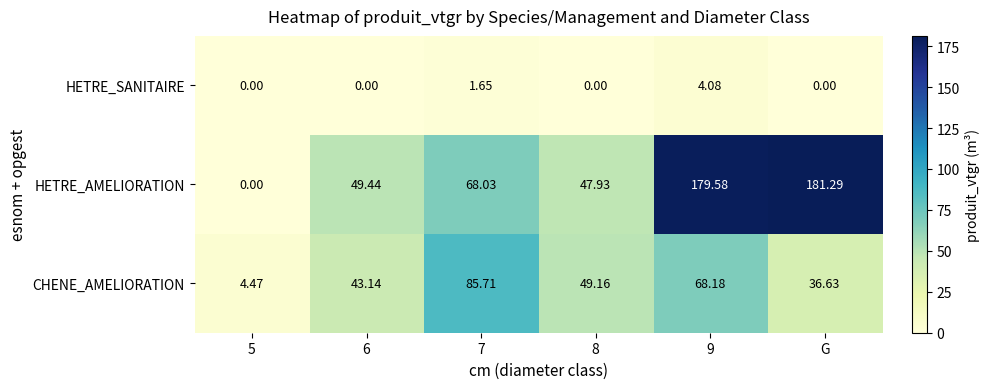

Count the number of data series in this chart.

3